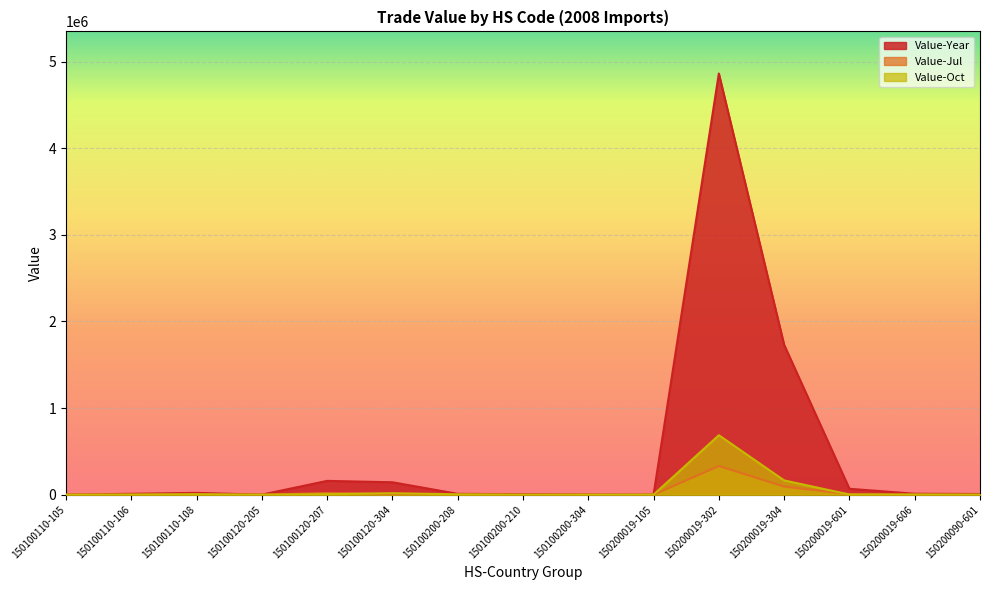

At how many categories does at least one series exceed 753700?

2